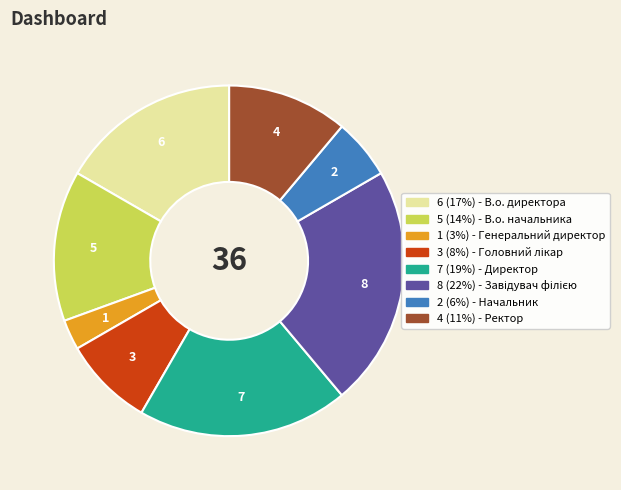

How many slices are in this pie chart?

8